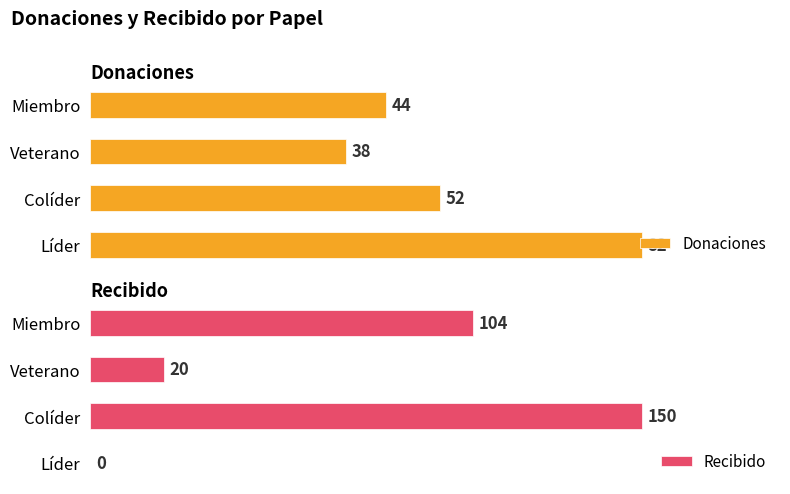

Rank the series by their average value, from lowest to highest.

Donaciones, Recibido